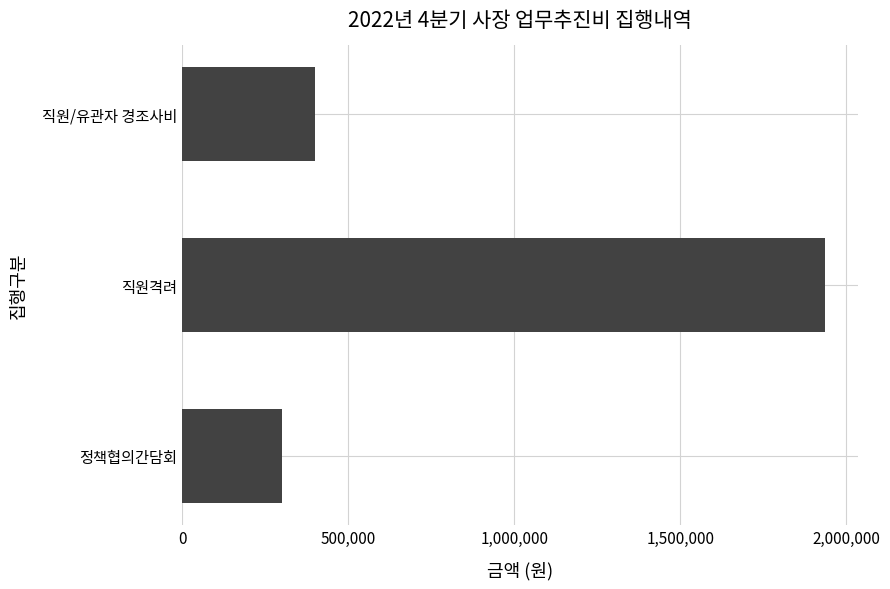

Is it true that the value at 직원격려 is 1936750?

True